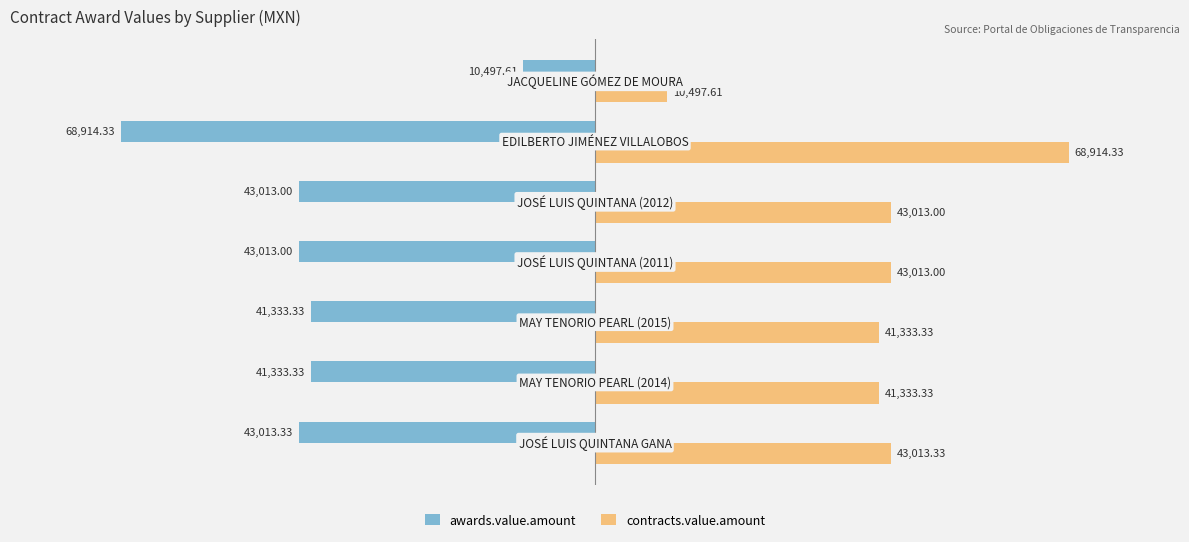

What are all the series names shown in the legend?

awards.value.amount, contracts.value.amount